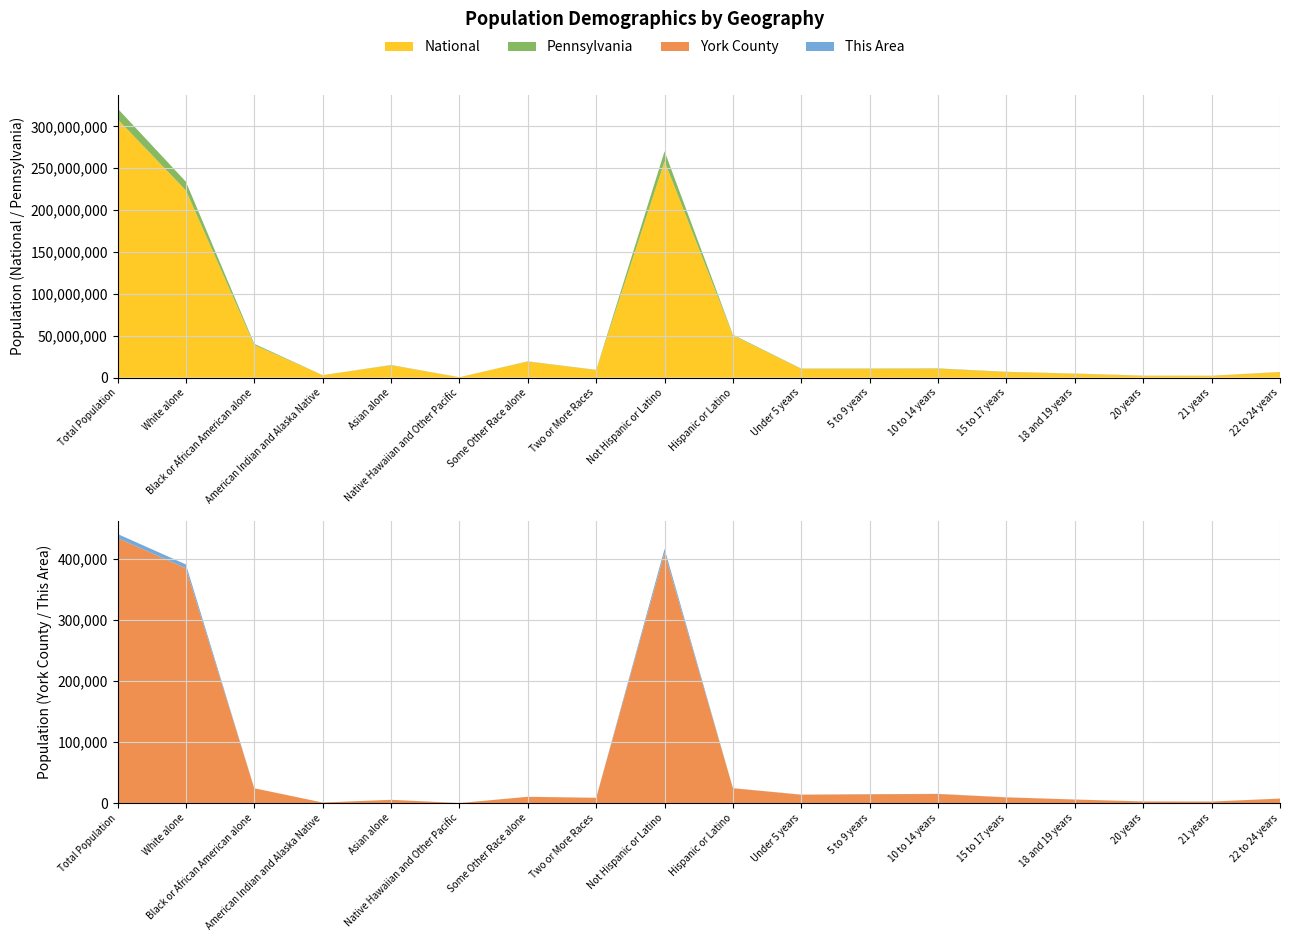

Reading left to right, list all the values displayed in this chart.

This Area: Total Population=6531	White alone=6383	Black or African American alone=29	American Indian and Alaska Native=10	Asian alone=13	Native Hawaiian and Other Pacific=2	Some Other Race alone=23	Two or More Races=71	Not Hispanic or Latino=6456	Hispanic or Latino=75	Under 5 years=172	5 to 9 years=223	10 to 14 years=253	15 to 17 years=157	18 and 19 years=79	20 years=46	21 years=39	22 to 24 years=103
York County: Total Population=434972	White alone=385135	Black or African American alone=24344	American Indian and Alaska Native=942	Asian alone=5407	Native Hawaiian and Other Pacific=123	Some Other Race alone=10326	Two or More Races=8695	Not Hispanic or Latino=410575	Hispanic or Latino=24397	Under 5 years=13741	5 to 9 years=14480	10 to 14 years=14926	15 to 17 years=9367	18 and 19 years=5839	20 years=2729	21 years=2528	22 to 24 years=7371
Pennsylvania: Total Population=12702379	White alone=10406288	Black or African American alone=1377689	American Indian and Alaska Native=26843	Asian alone=349088	Native Hawaiian and Other Pacific=3653	Some Other Race alone=300983	Two or More Races=237835	Not Hispanic or Latino=11982719	Hispanic or Latino=719660	Under 5 years=373216	5 to 9 years=384359	10 to 14 years=405227	15 to 17 years=266649	18 and 19 years=195816	20 years=96664	21 years=92575	22 to 24 years=252647
National: Total Population=308745538	White alone=223553265	Black or African American alone=38929319	American Indian and Alaska Native=2932248	Asian alone=14674252	Native Hawaiian and Other Pacific=540013	Some Other Race alone=19107368	Two or More Races=9009073	Not Hispanic or Latino=258267944	Hispanic or Latino=50477594	Under 5 years=10319427	5 to 9 years=10389638	10 to 14 years=10579862	15 to 17 years=6656209	18 and 19 years=4647457	20 years=2308319	21 years=2223198	22 to 24 years=6482659